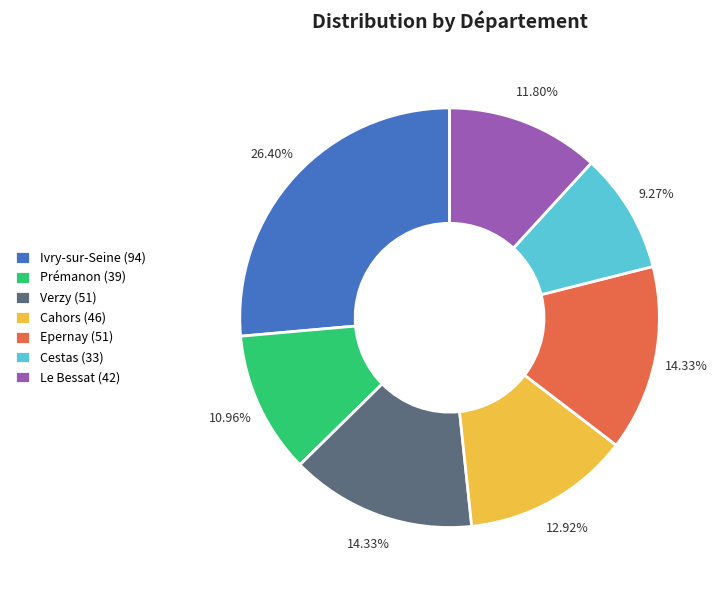

Does any single category account for the majority?

No